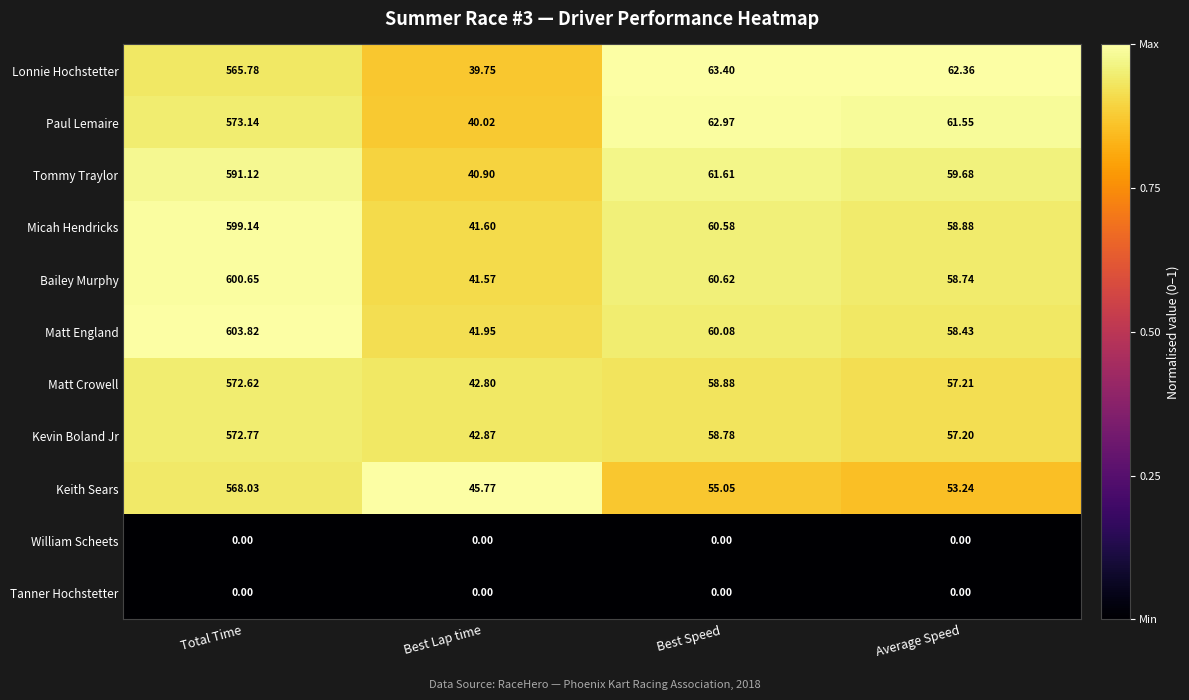

Which series has the largest total across all categories?

Matt England